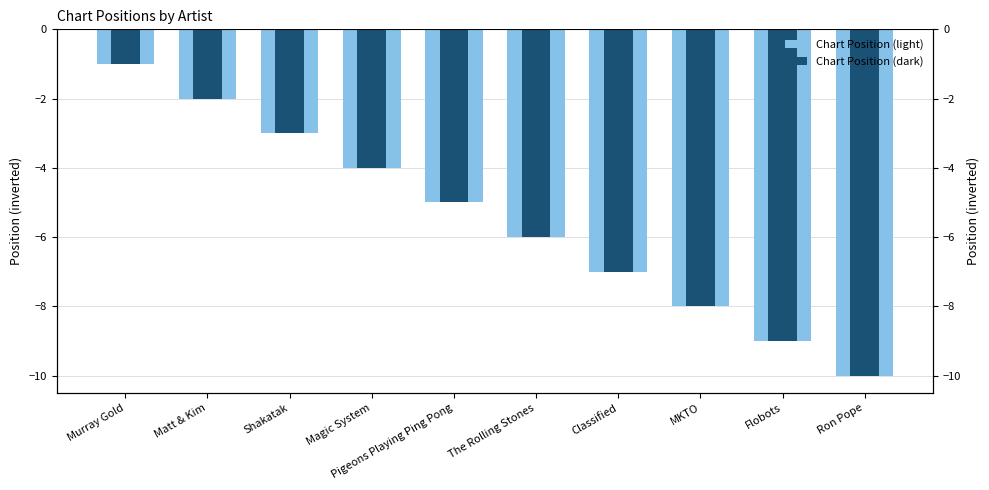

How many series are shown in this chart?

2